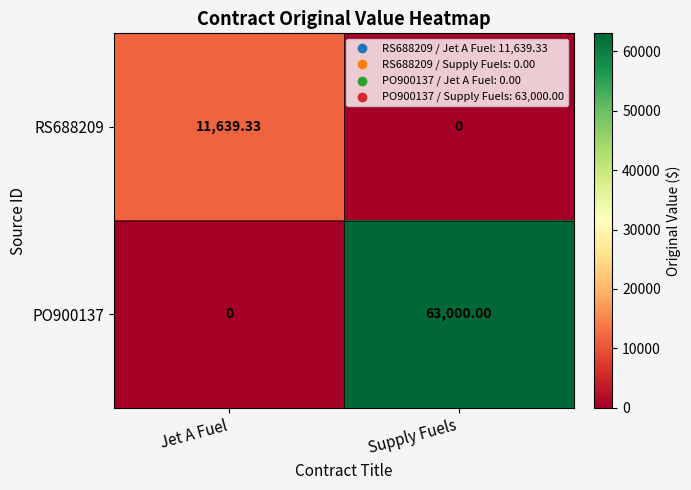

List the labels in order of RS688209 value, largest first.

Jet A Fuel, Supply Fuels